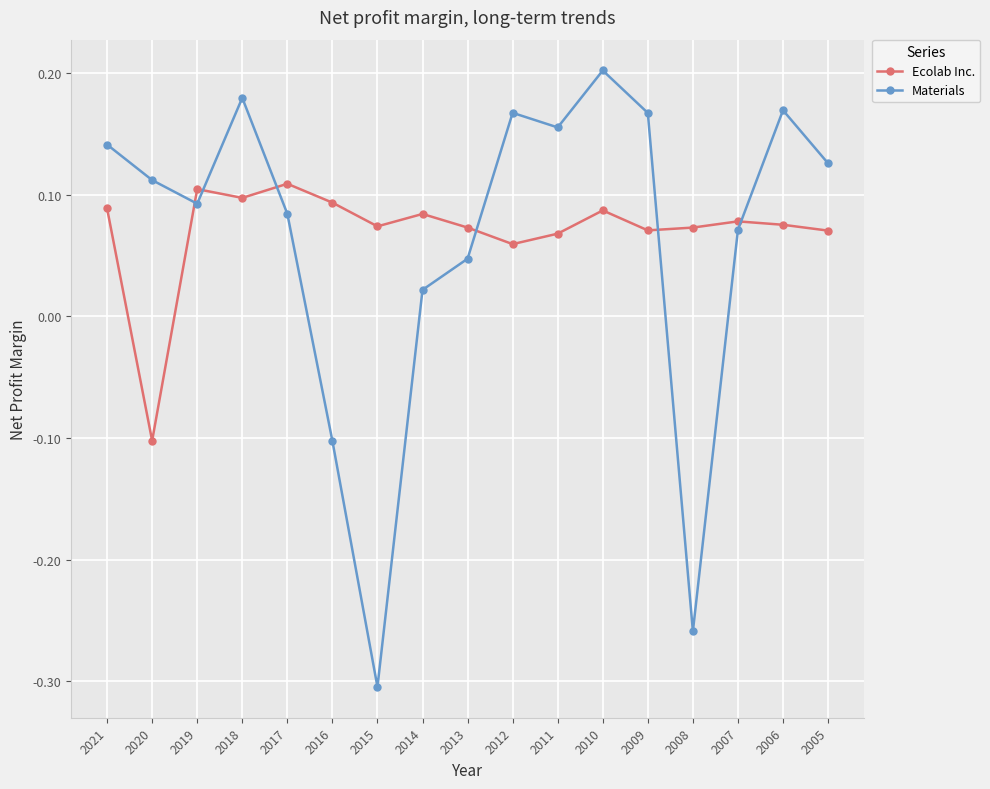

At which category does the chart reach its peak across all series?

2010